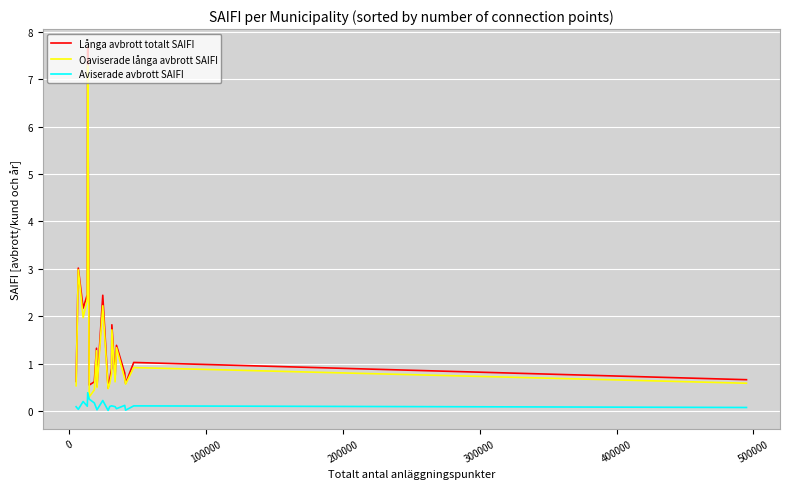

What is the maximum value shown in the chart?

7.7